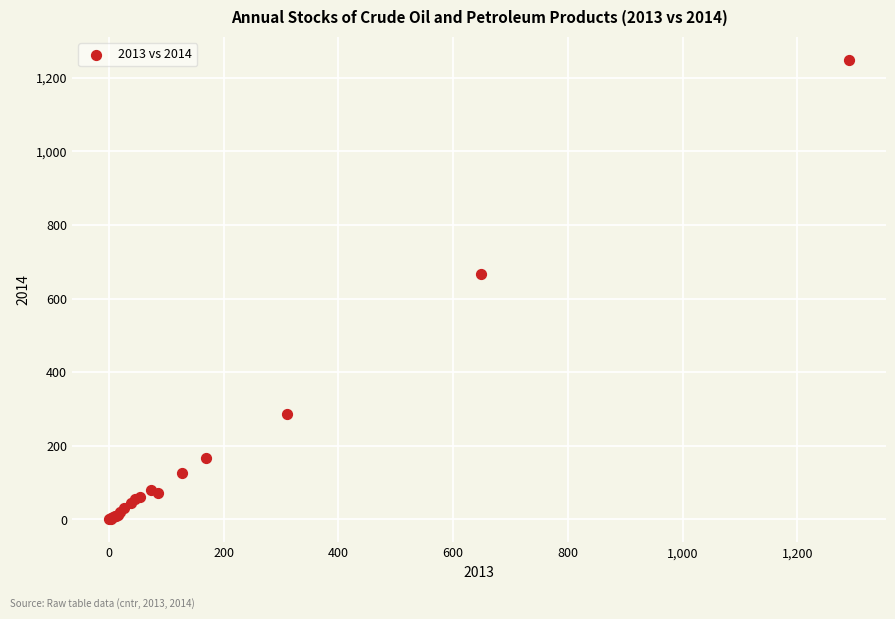

What Y value in the scatter plot is closest to 624?

666